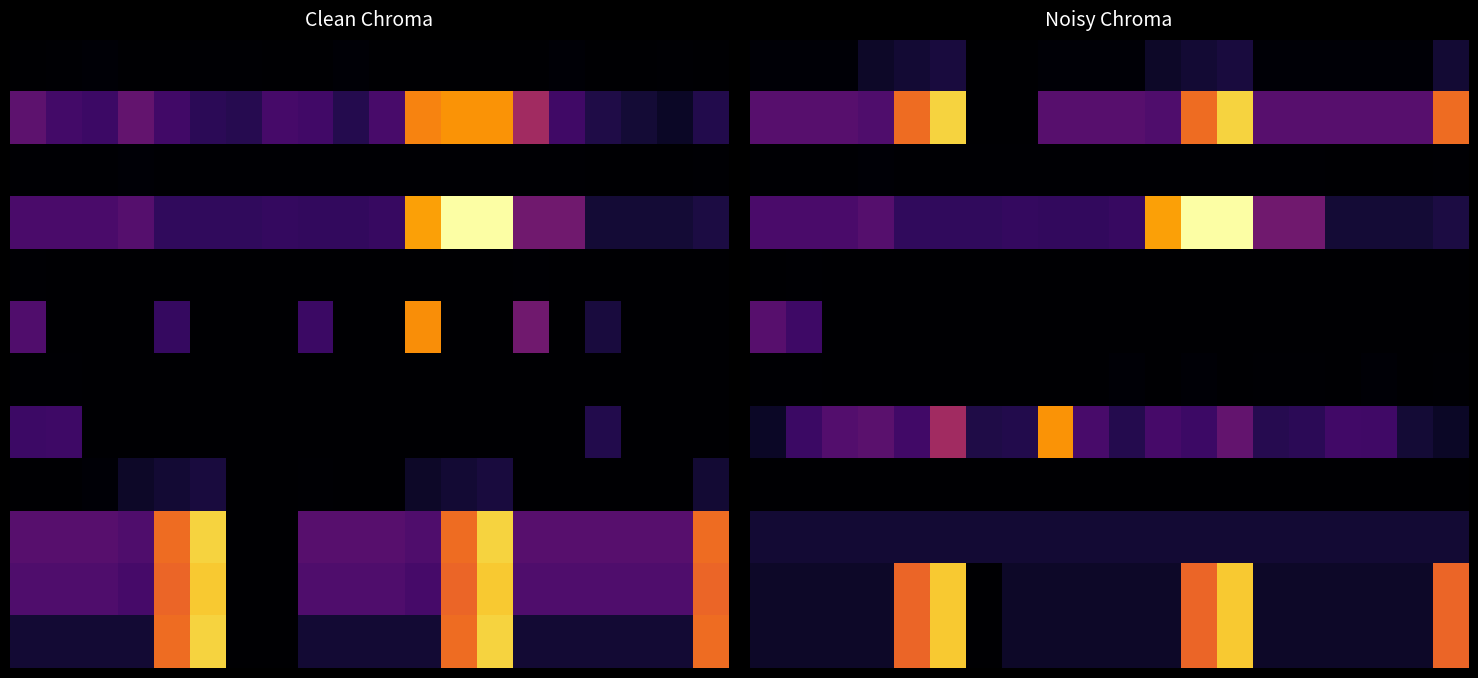

At how many categories does at least one series exceed 20?

18